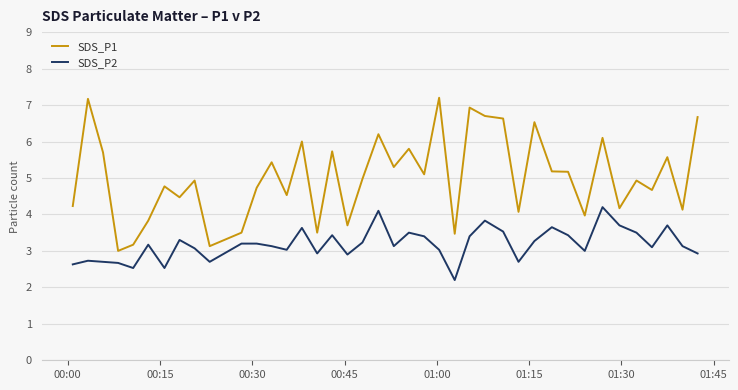

What is the difference between the maximum and minimum values in the SDS_P2 series?

2.0